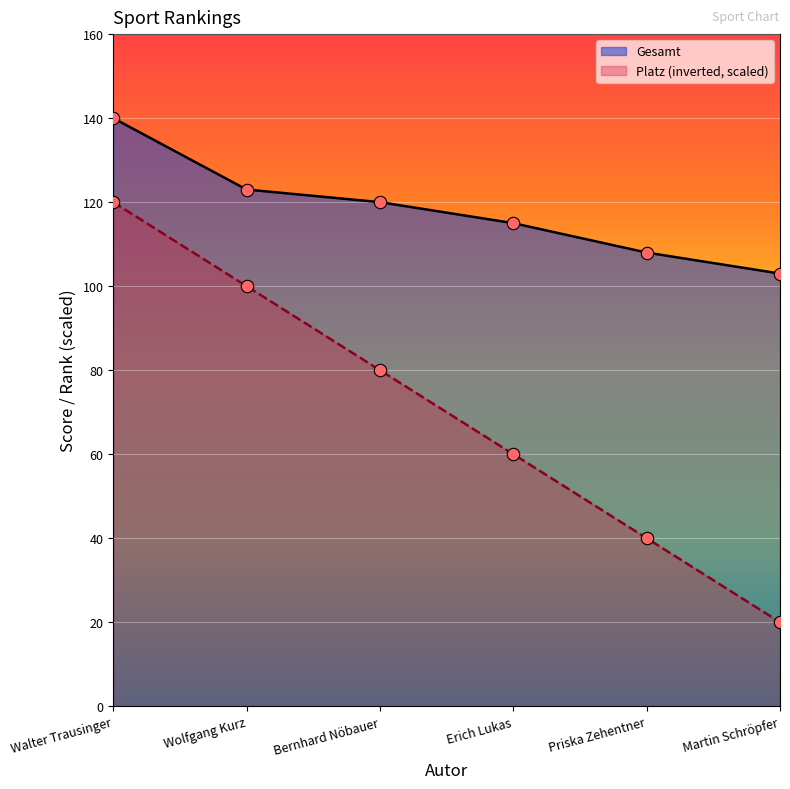

What are all the series names shown in the legend?

Gesamt, Platz (inverted, scaled)